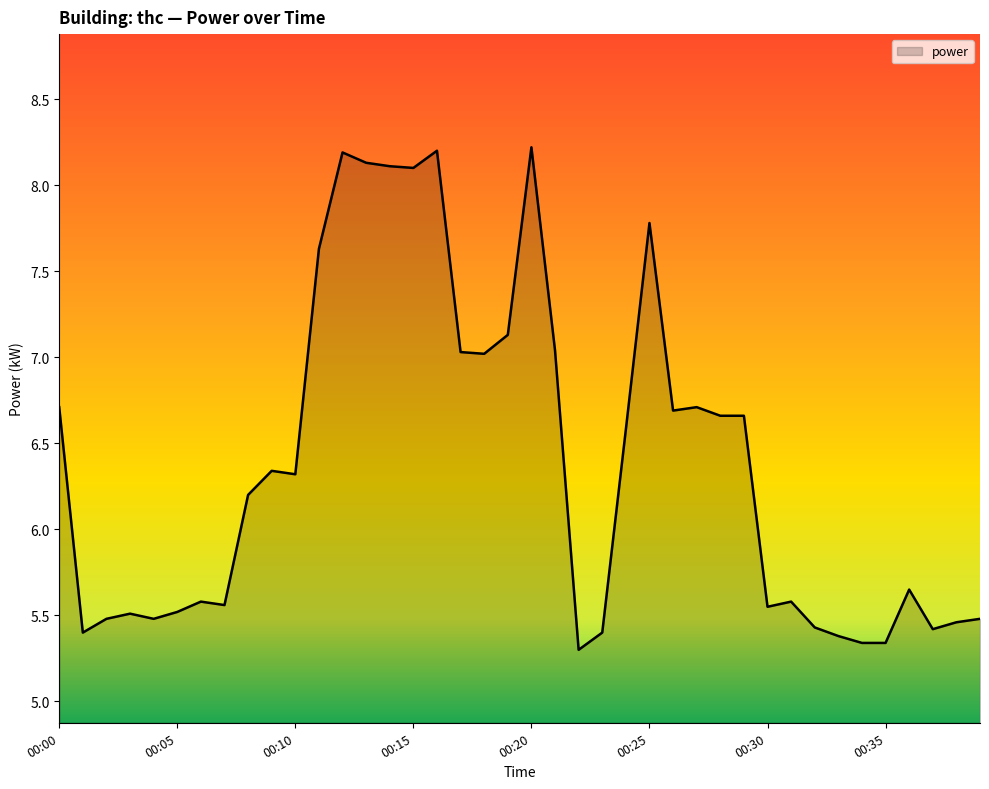

What is the greatest value displayed?

8.2